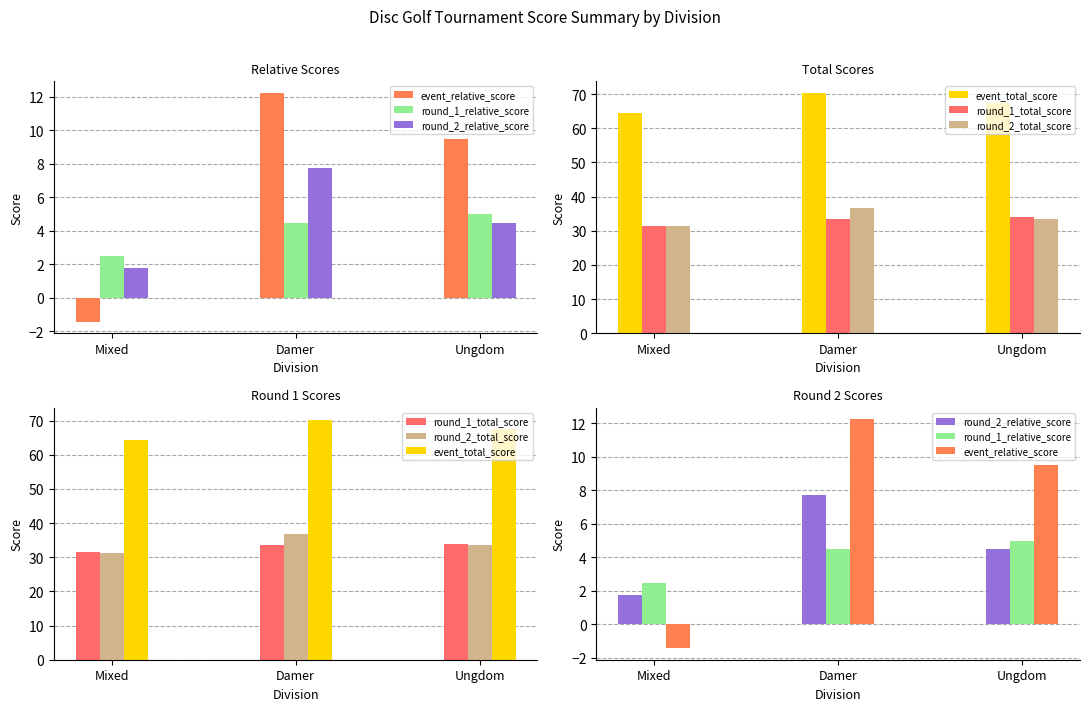

At Ungdom, list the series in order from smallest to largest.

round_2_relative_score, round_1_relative_score, event_relative_score, round_2_total_score, round_1_total_score, event_total_score